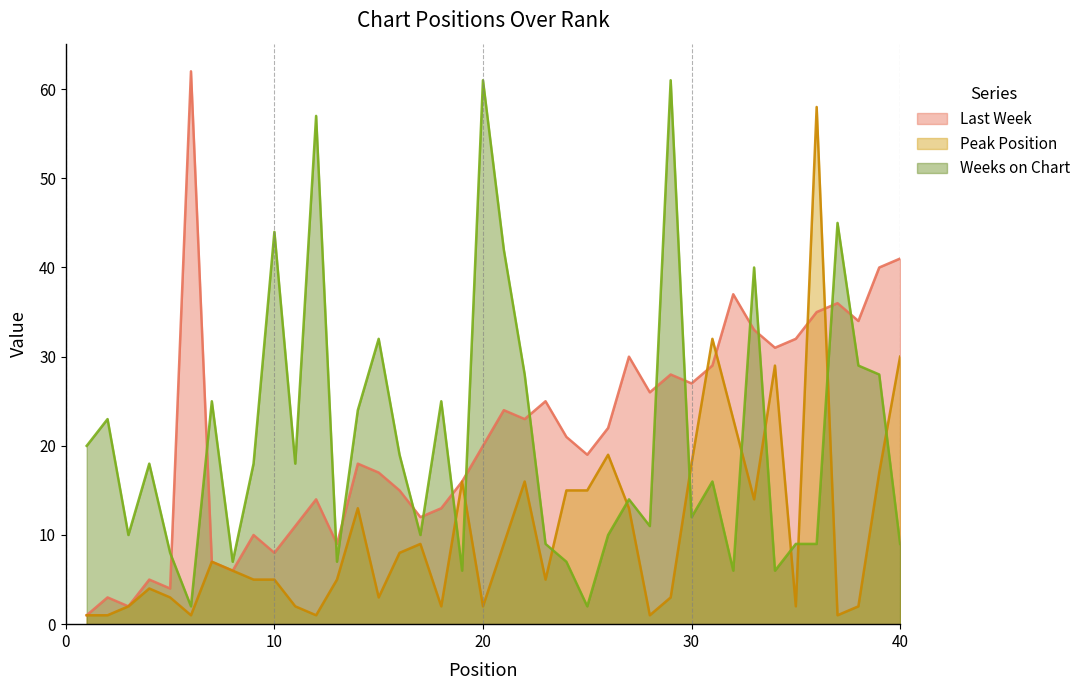

What is the difference between the maximum and minimum values in the Peak Position series?

57